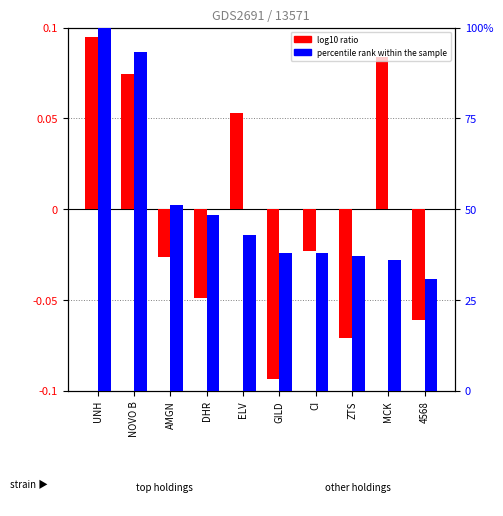

What is the total value across all series at ZTS?

37.0